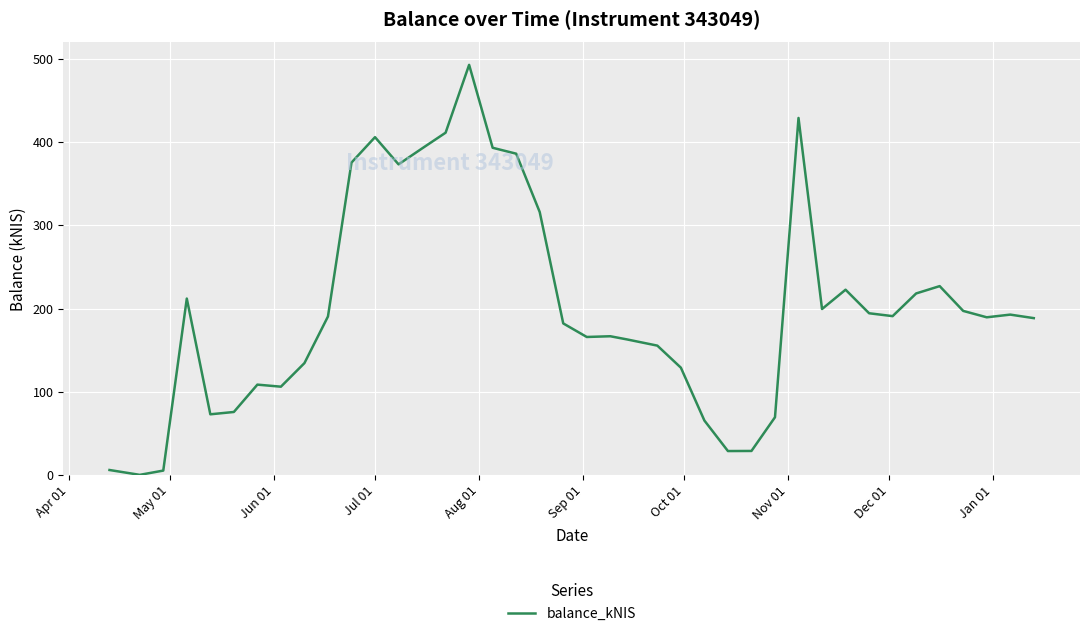

How many values exceed 190?

20